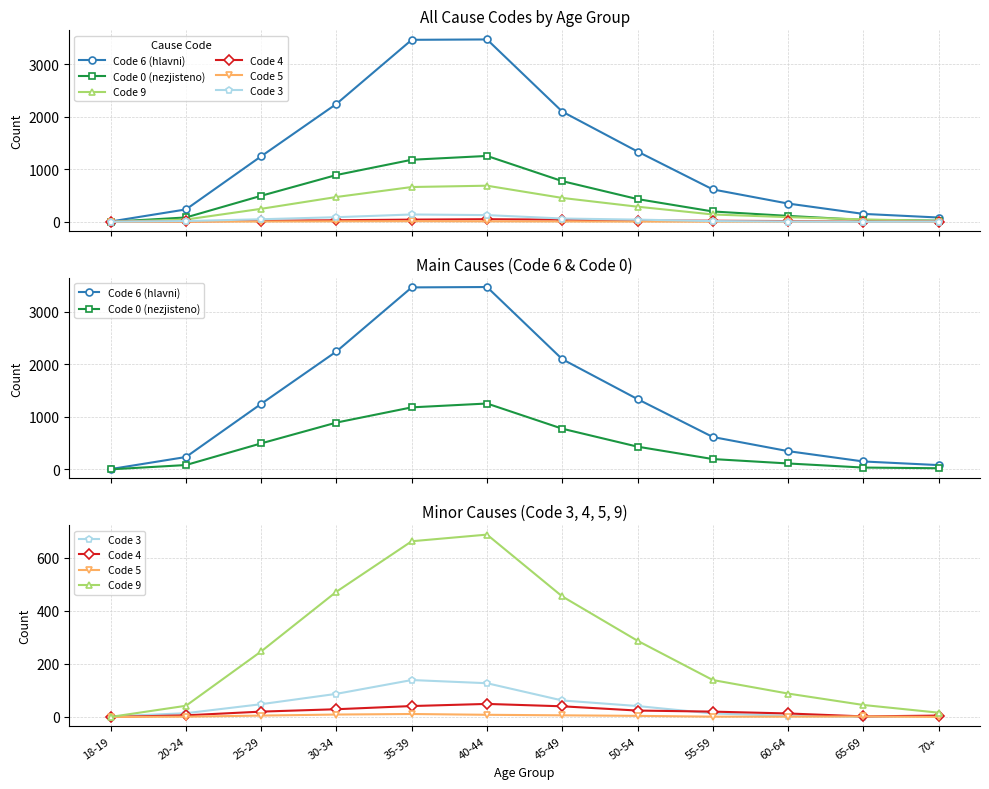

Where is the first local maximum for Code 9?

40-44